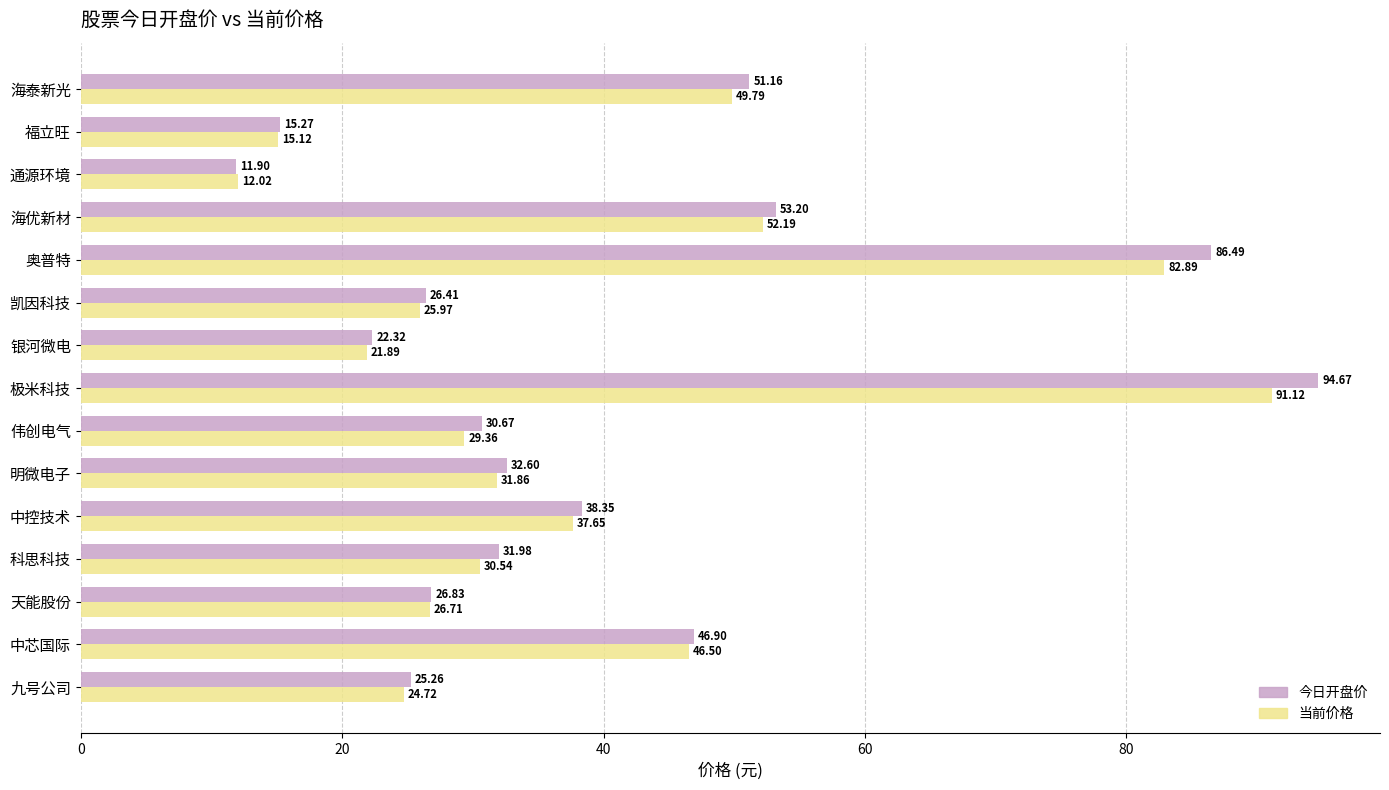

What is the difference between the second highest and second lowest values in the 当前价格 series?

67.8